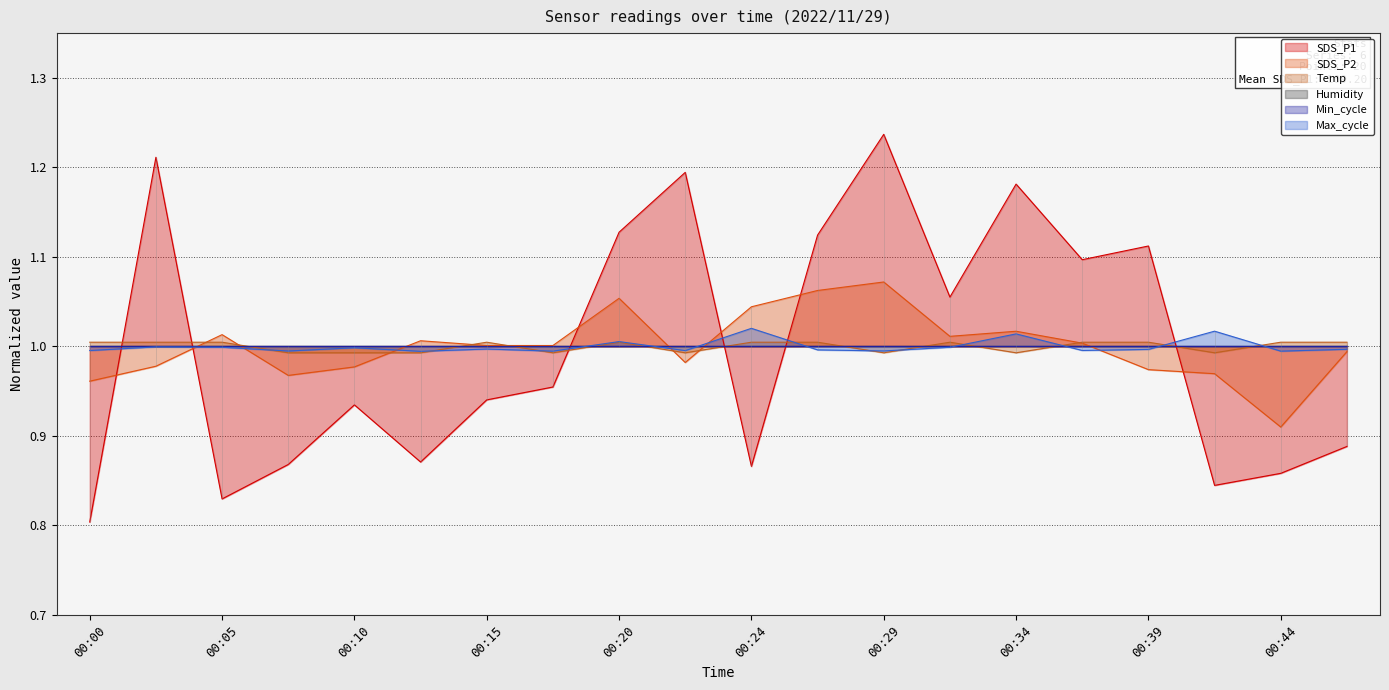

What is the difference between the second highest and minimum values in the SDS_P1 series?

0.4